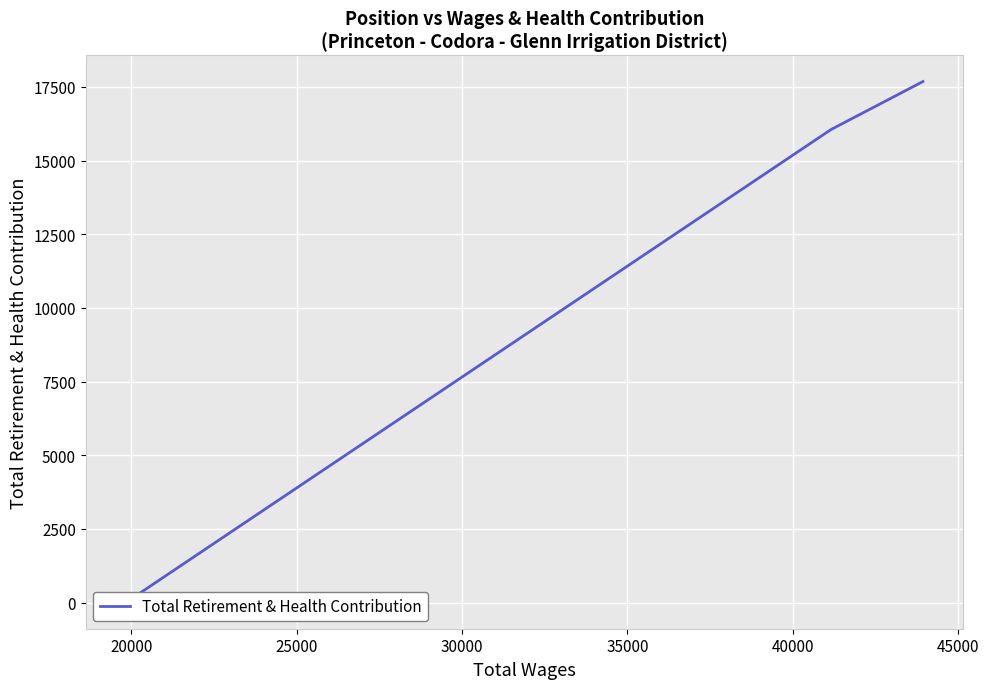

The value at 20000 is 9471. True or false?

False